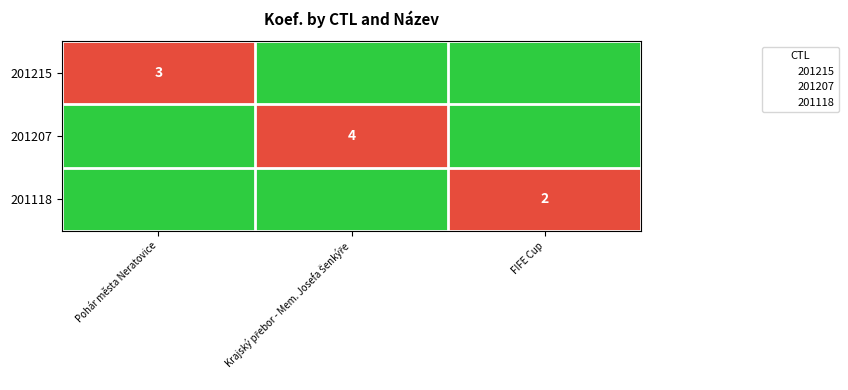

Is it true that 201215 equals 3 at Pohár města Neratovice?

True